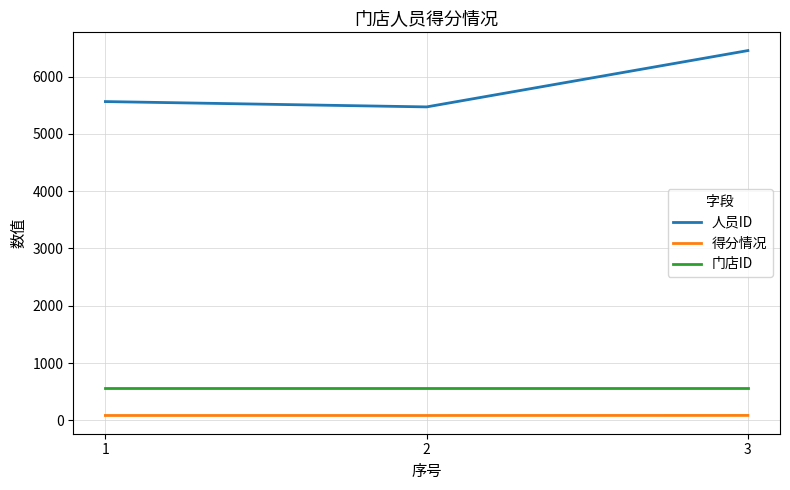

Rank the series by their maximum value, from highest to lowest.

人员ID, 门店ID, 得分情况